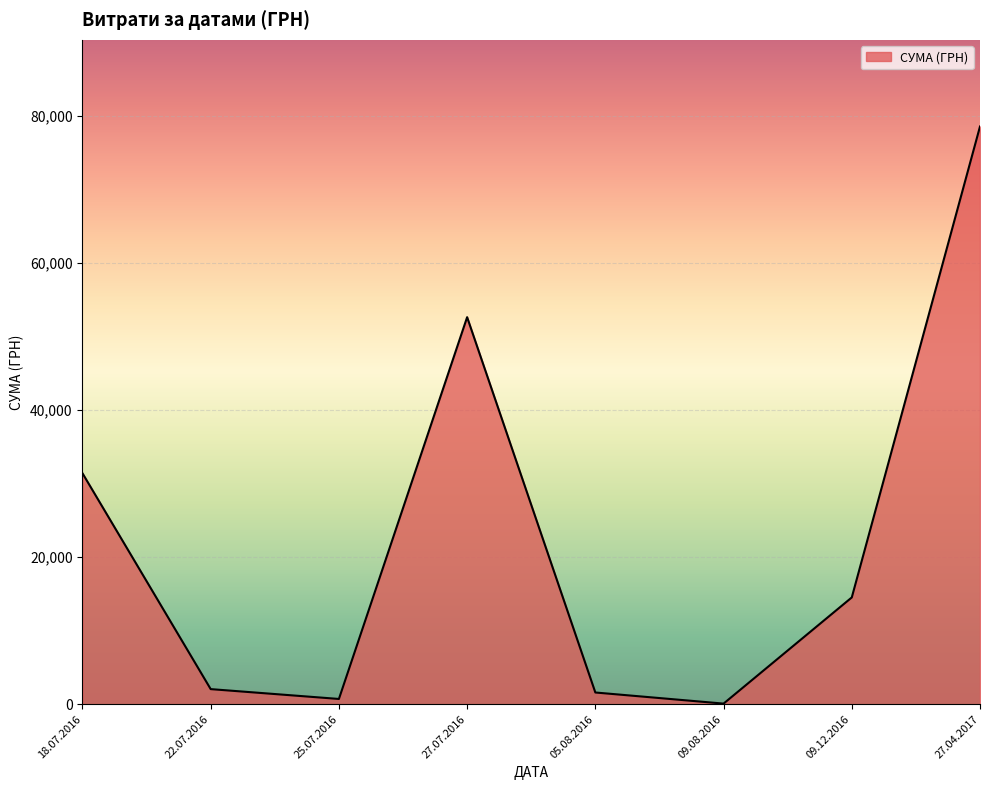

How many lines are shown in the chart?

1